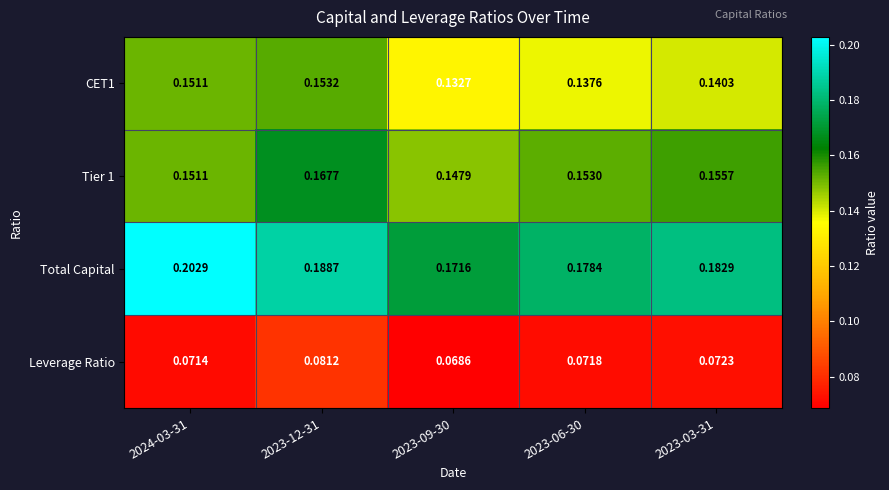

Which series changed the most between 2024-03-31 and 2023-03-31?

Total Capital